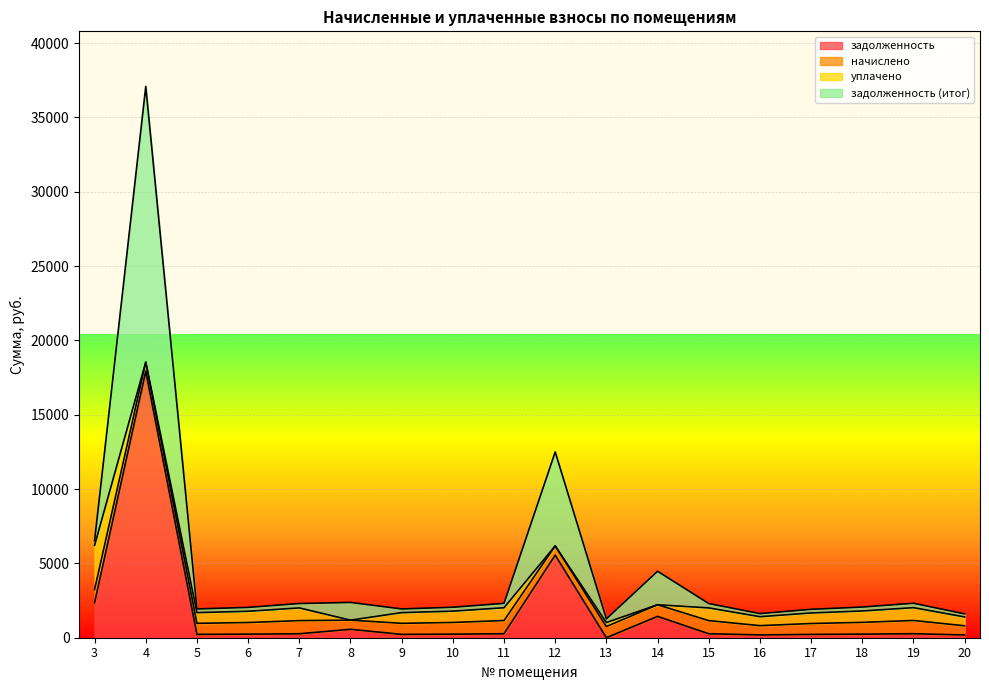

At which category is the sum across all series the highest?

4